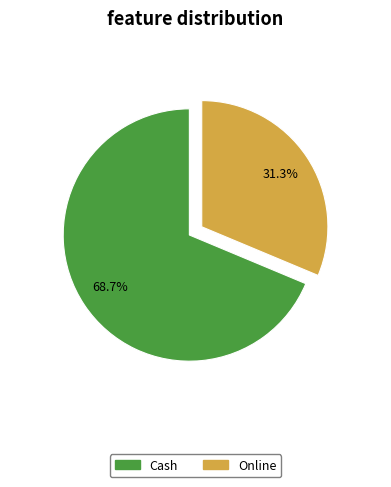

Approximately how many times larger is the value at Cash compared to Online?

2.2